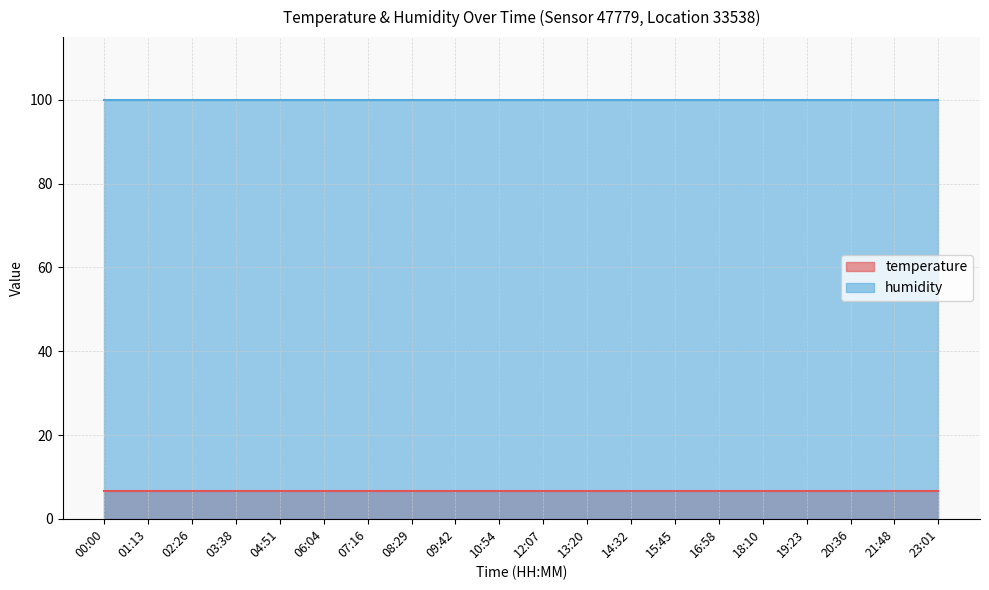

Which series changed the most between 00:00 and 06:04?

temperature